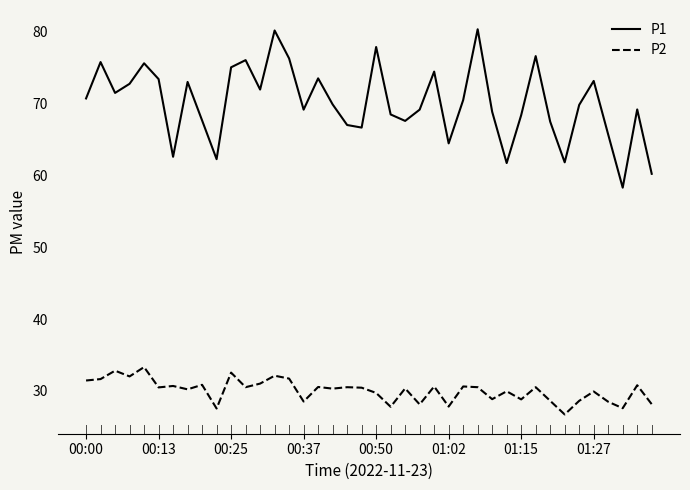

Which series has the largest range (max minus min)?

P1